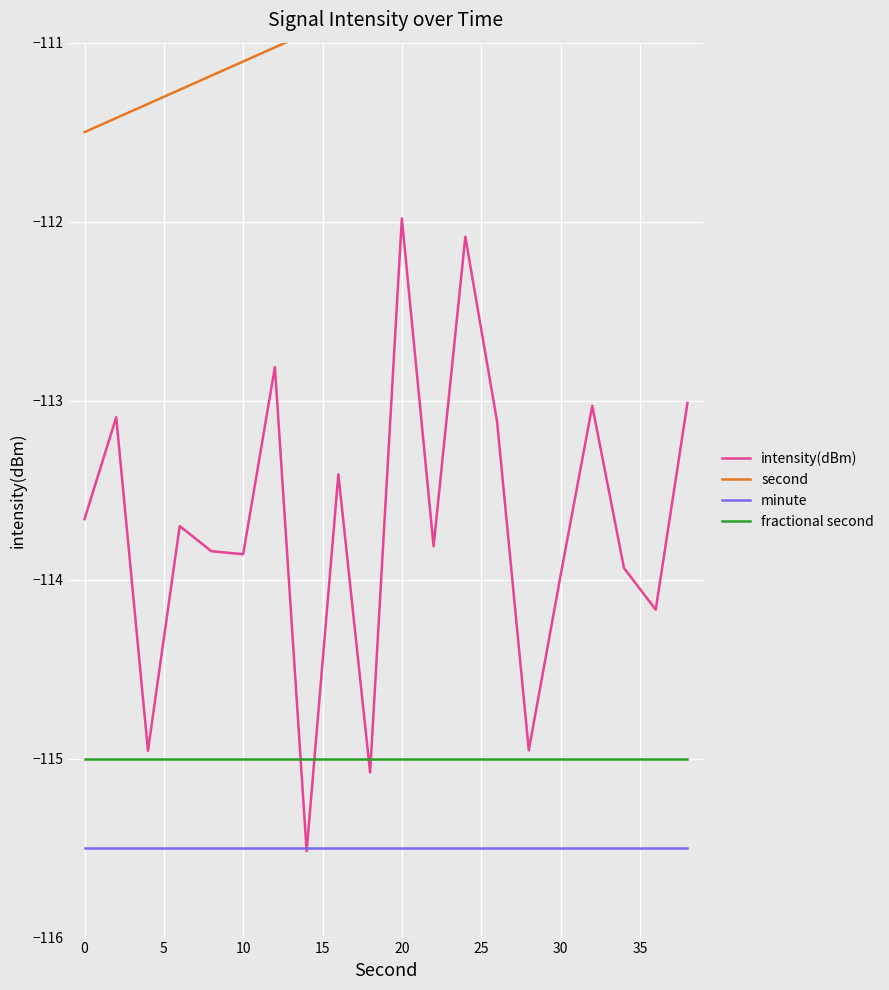

Is it true that intensity(dBm) equals -112.0 at 20?

True